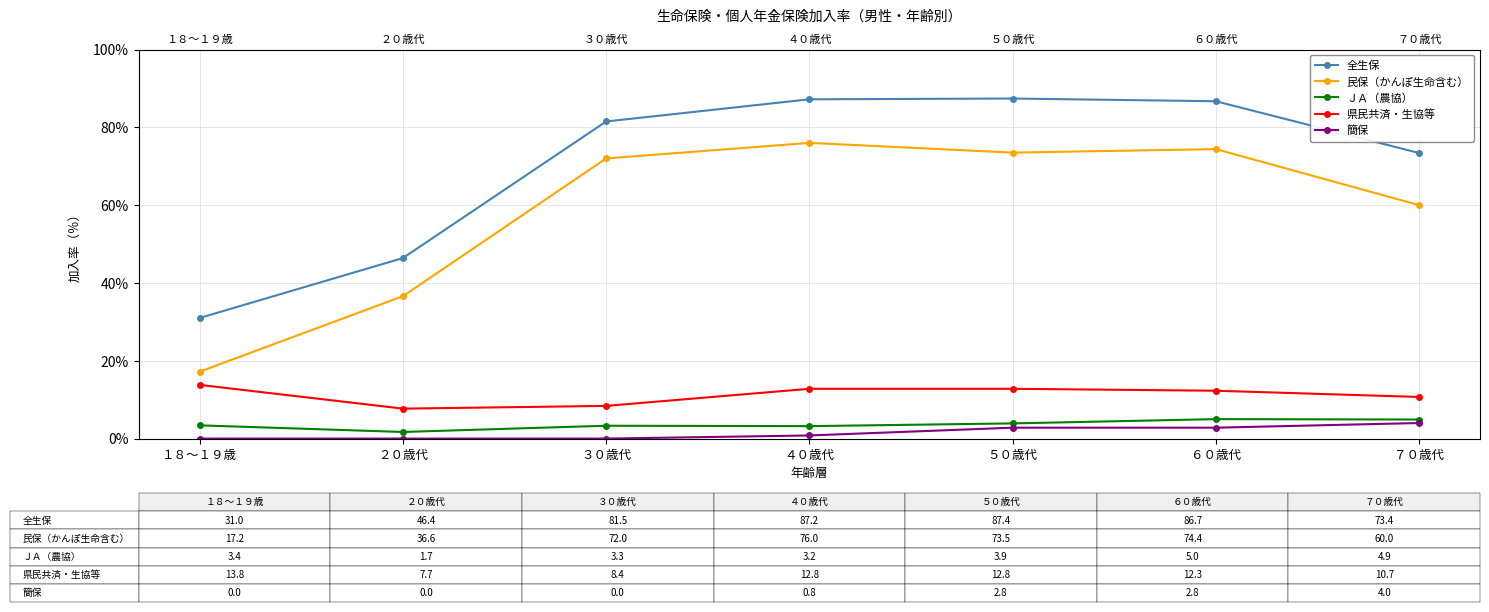

Reading right to left, transcribe all the data shown in this chart.

全生保: ７０歳代=73.4	６０歳代=86.7	５０歳代=87.4	４０歳代=87.2	３０歳代=81.5	２０歳代=46.4	１８～１９歳=31.0
民保（かんぽ生命含む）: ７０歳代=60.0	６０歳代=74.4	５０歳代=73.5	４０歳代=76.0	３０歳代=72.0	２０歳代=36.6	１８～１９歳=17.2
ＪＡ（農協）: ７０歳代=4.9	６０歳代=5.0	５０歳代=3.9	４０歳代=3.2	３０歳代=3.3	２０歳代=1.7	１８～１９歳=3.4
県民共済・生協等: ７０歳代=10.7	６０歳代=12.3	５０歳代=12.8	４０歳代=12.8	３０歳代=8.4	２０歳代=7.7	１８～１９歳=13.8
簡保: ７０歳代=4.0	６０歳代=2.8	５０歳代=2.8	４０歳代=0.8	３０歳代=0.0	２０歳代=0.0	１８～１９歳=0.0